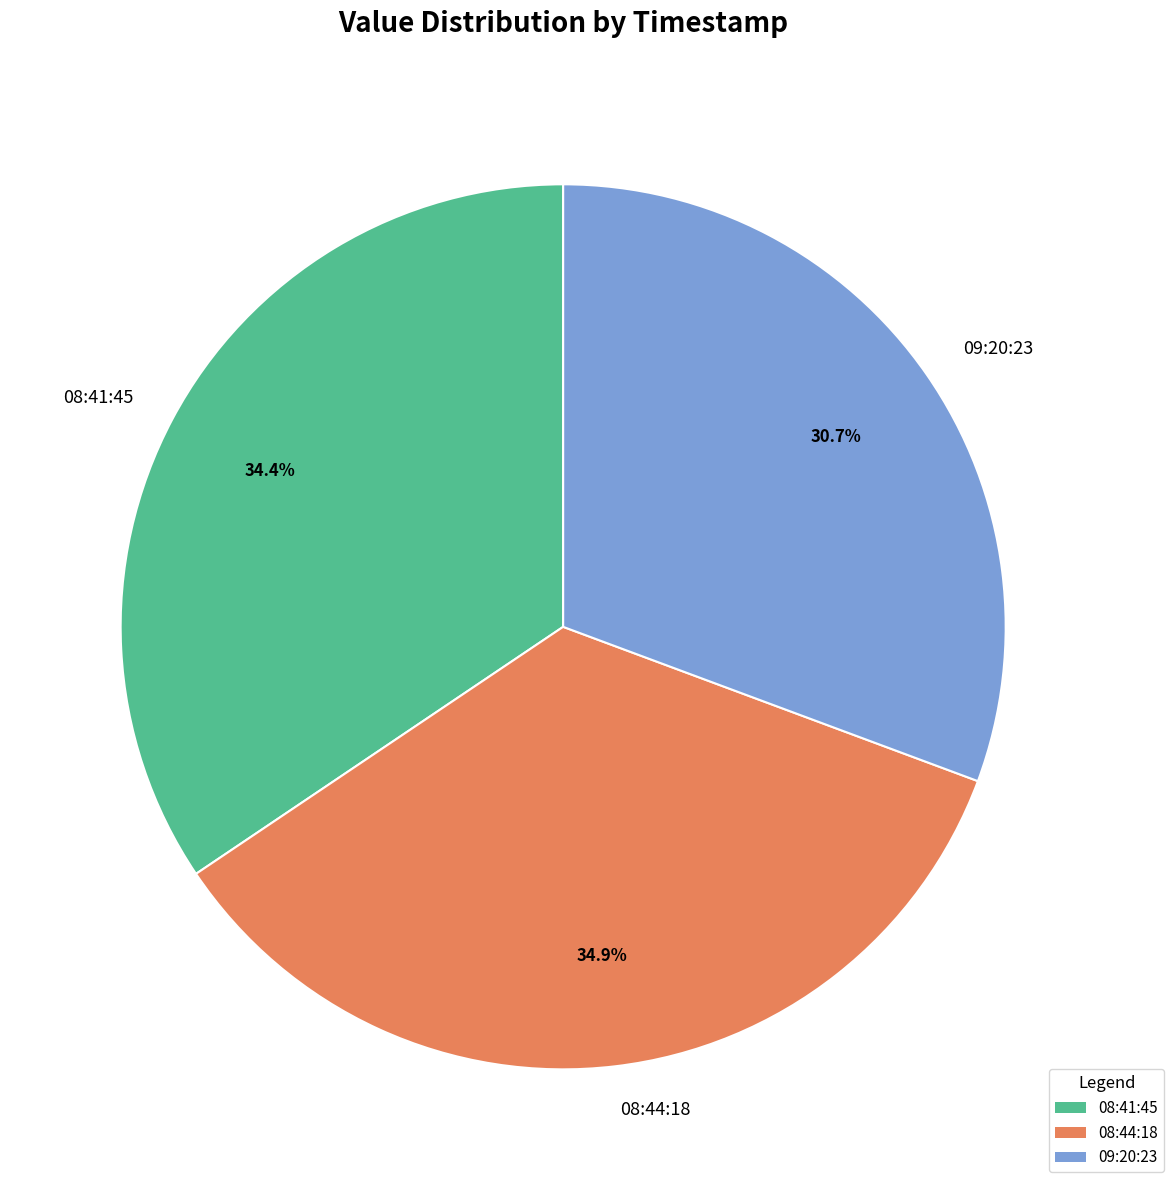

What percentage do 09:20:23 and 08:44:18 together represent?

65.6%